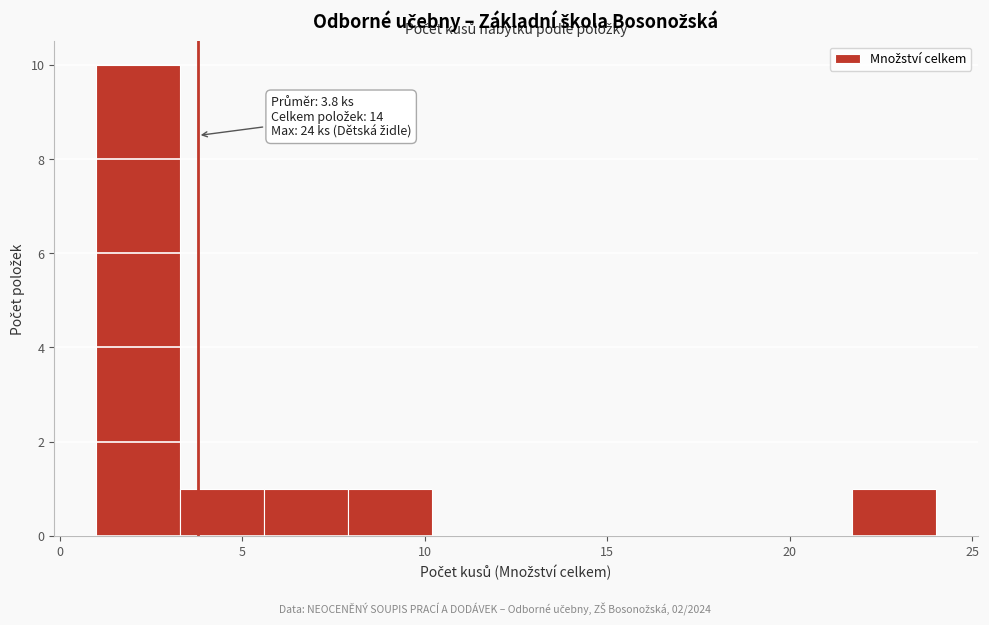

Over which range of the x-axis is the bar tallest?

1.0 to 3.3